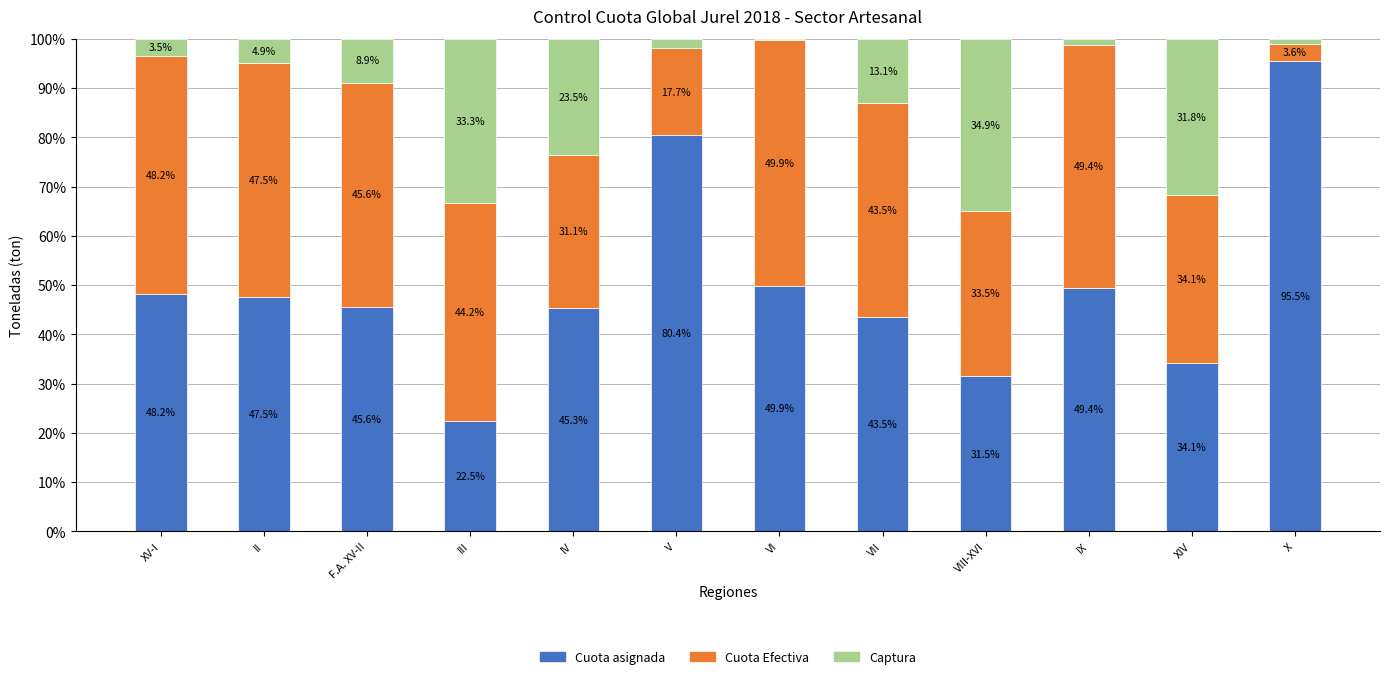

What is the maximum value for Cuota asignada?

95.5